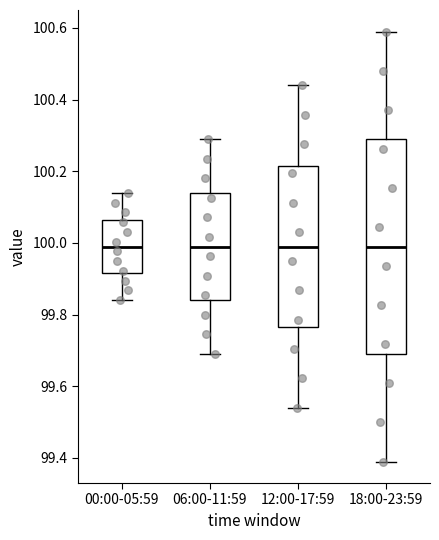

Reading left to right, read every box against the y-axis: the position of its median line, the range the box covers, and the ends of its whiskers. The values are not printed on the chart, so give them approximately, as read against the axis.

00:00-05:59: median 100.00, box 99.92 to 100.06, whiskers 99.84 to 100.14
06:00-11:59: median 100.00, box 99.84 to 100.14, whiskers 99.70 to 100.30
12:00-17:59: median 100.00, box 99.76 to 100.22, whiskers 99.54 to 100.44
18:00-23:59: median 100.00, box 99.70 to 100.30, whiskers 99.40 to 100.60